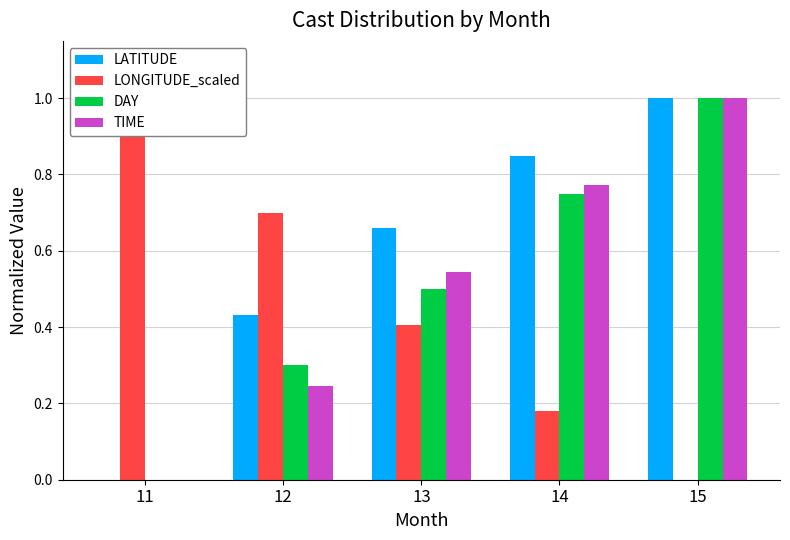

What is the maximum value for DAY?

1.0